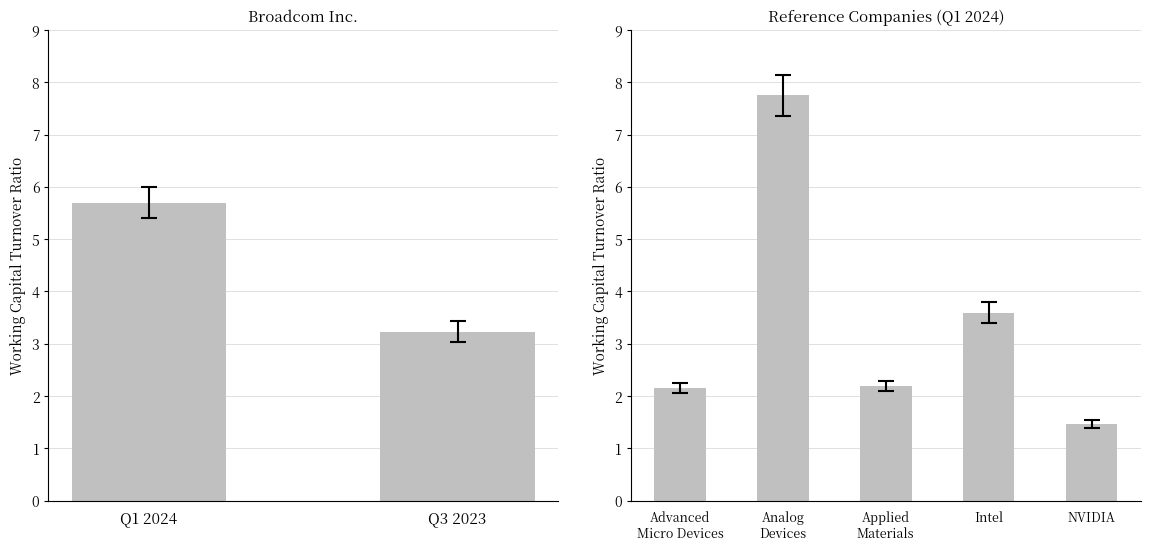

What is the difference between the highest and lowest values at 2024-02-04?

6.3